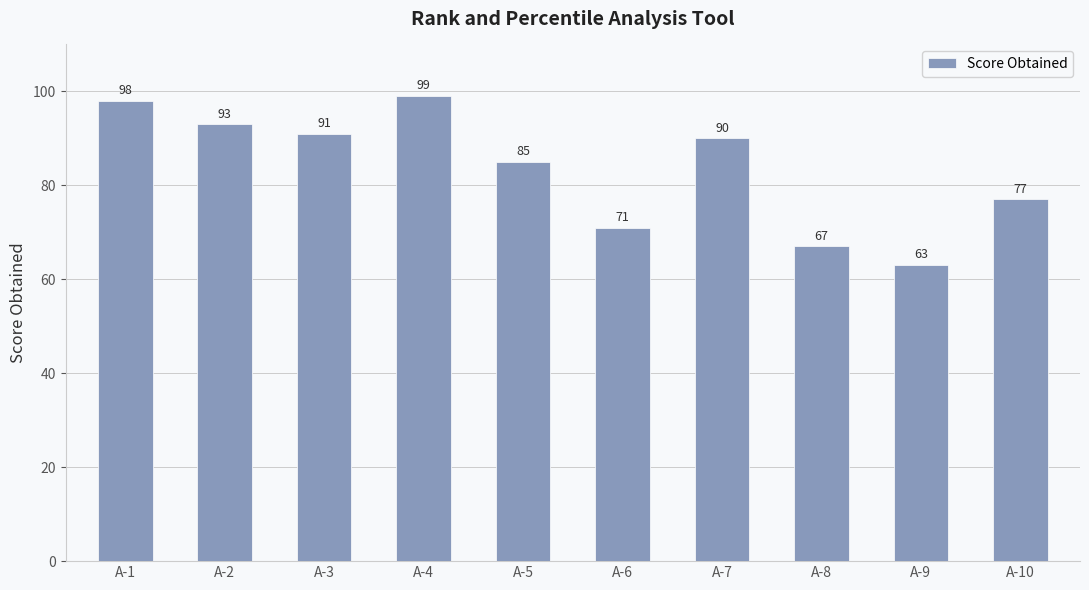

What is the smallest value displayed?

63